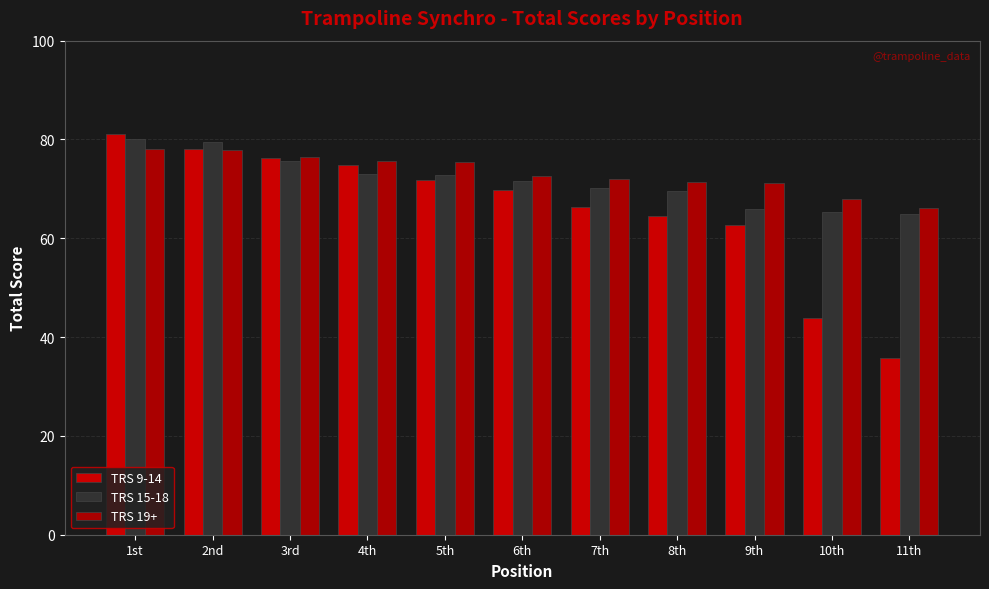

At which label does TRS 9-14 first exceed 69?

1st